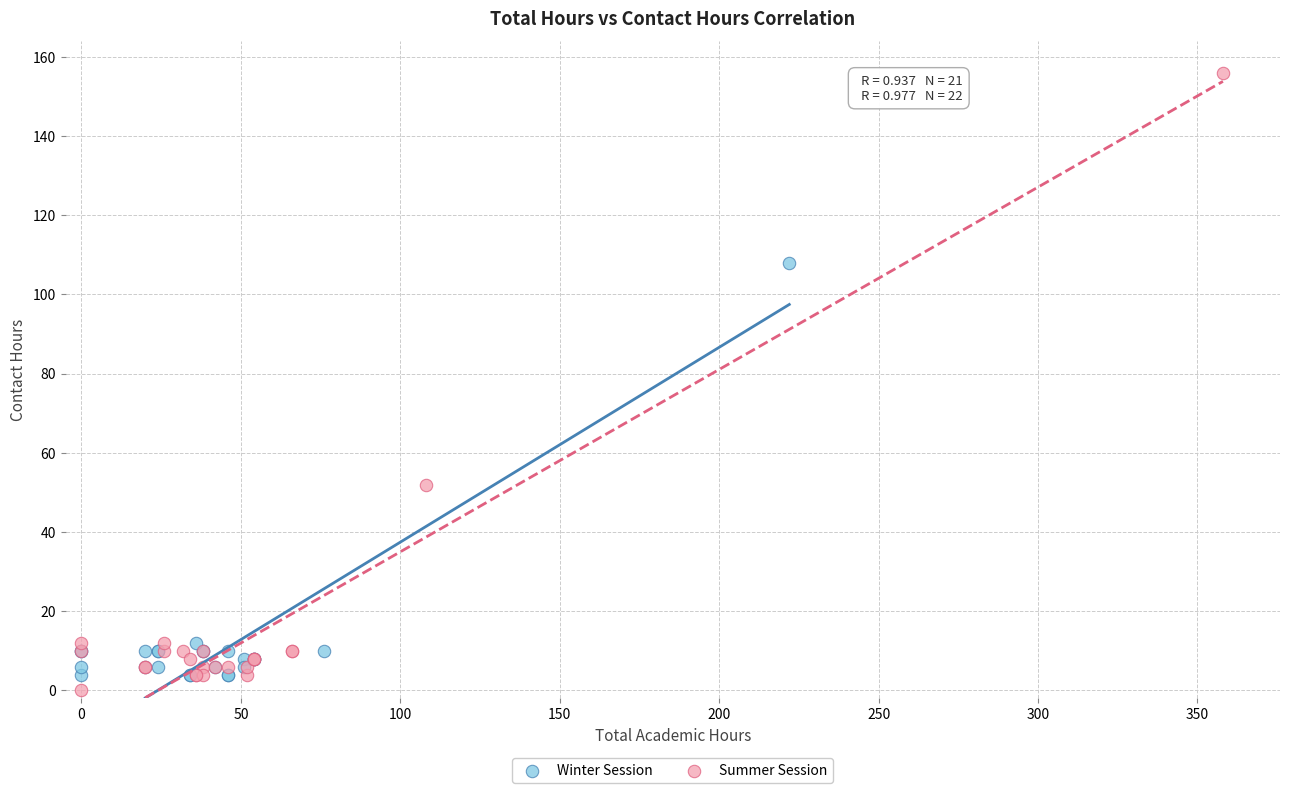

Which series contains the highest Y value?

Summer Session